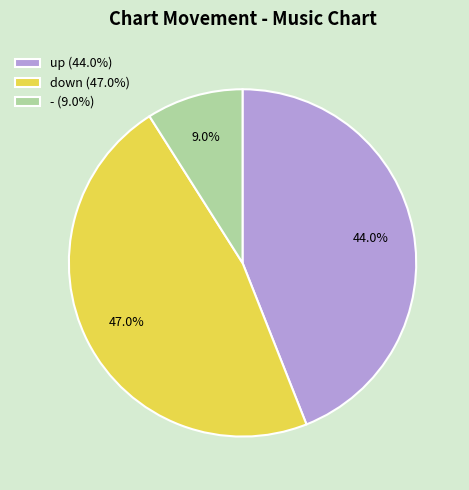

To the nearest percent, what is the average slice percentage?

33%